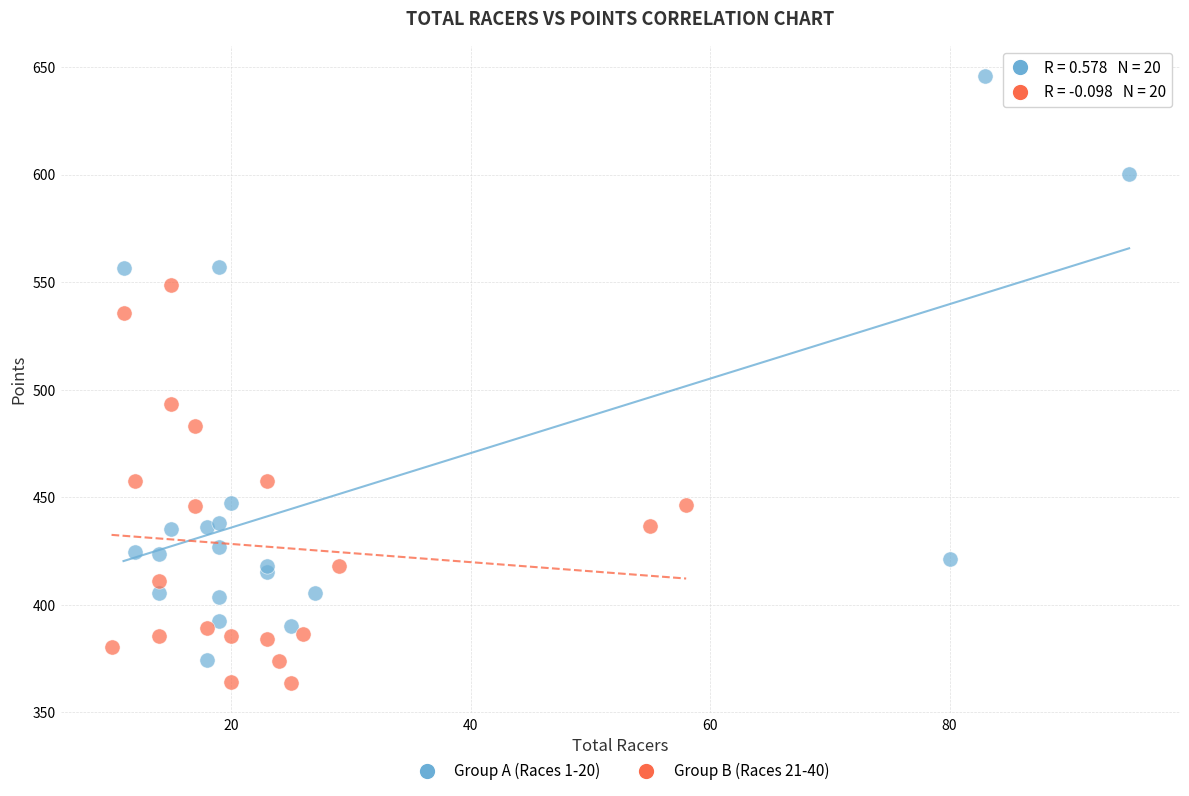

Which series contains the highest Y value?

Group A (Races 1-20)